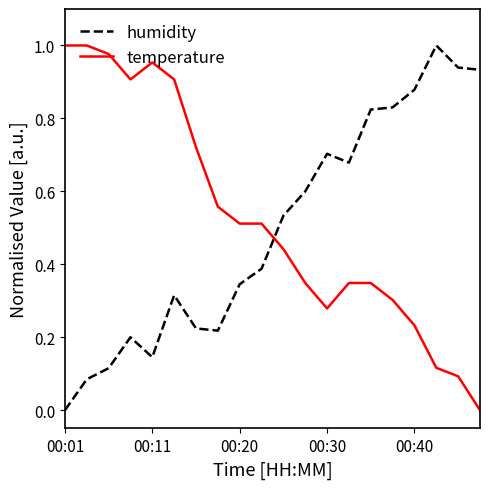

How many intersections are there between humidity and temperature?

1